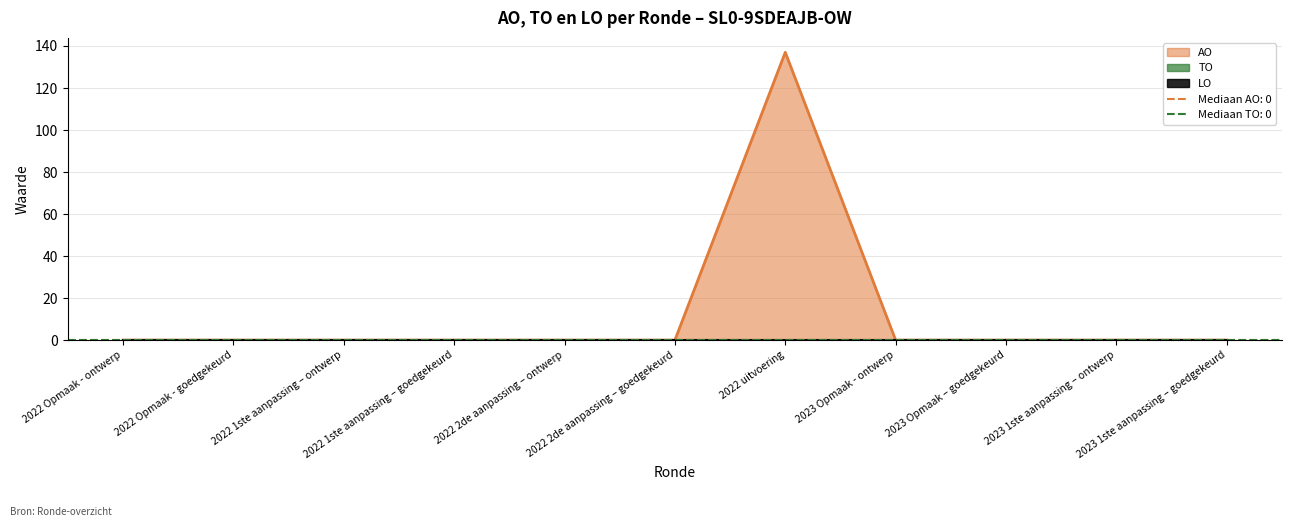

Reading left to right, extract all data points from this chart.

TO: 0	0	0	0	0	0	0	0	0	0	0
LO: 0	0	0	0	0	0	0	0	0	0	0
AO: 0	0	0	0	0	0	137	0	0	0	0